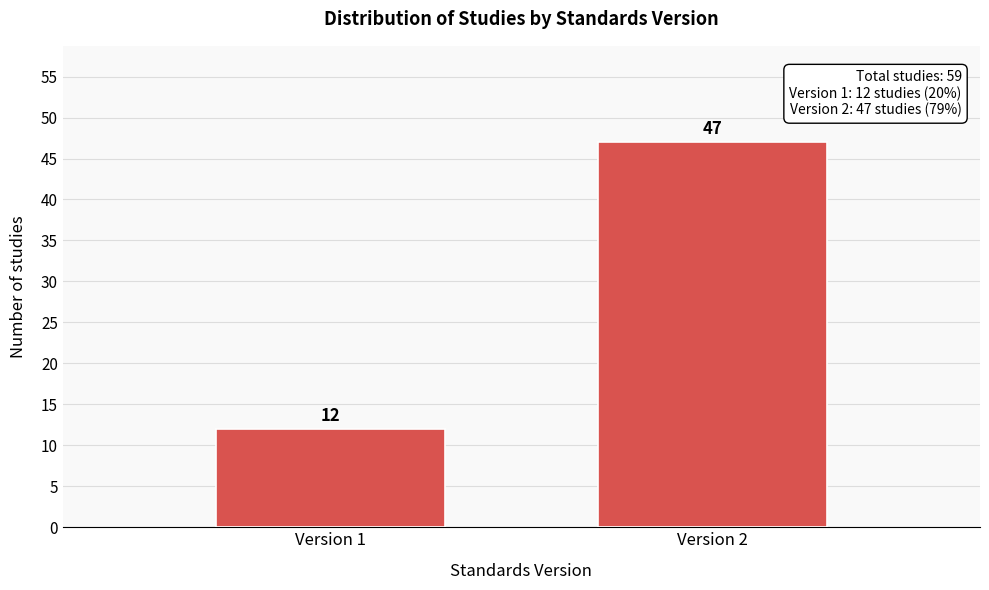

Reading left to right, what are all the values shown in this chart?

Version 1=12	Version 2=47